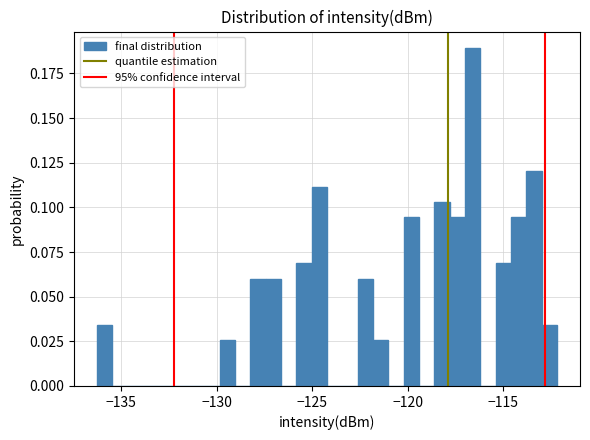

Read against the x-axis, roughly where is the centre of the tallest bar?

-116.5